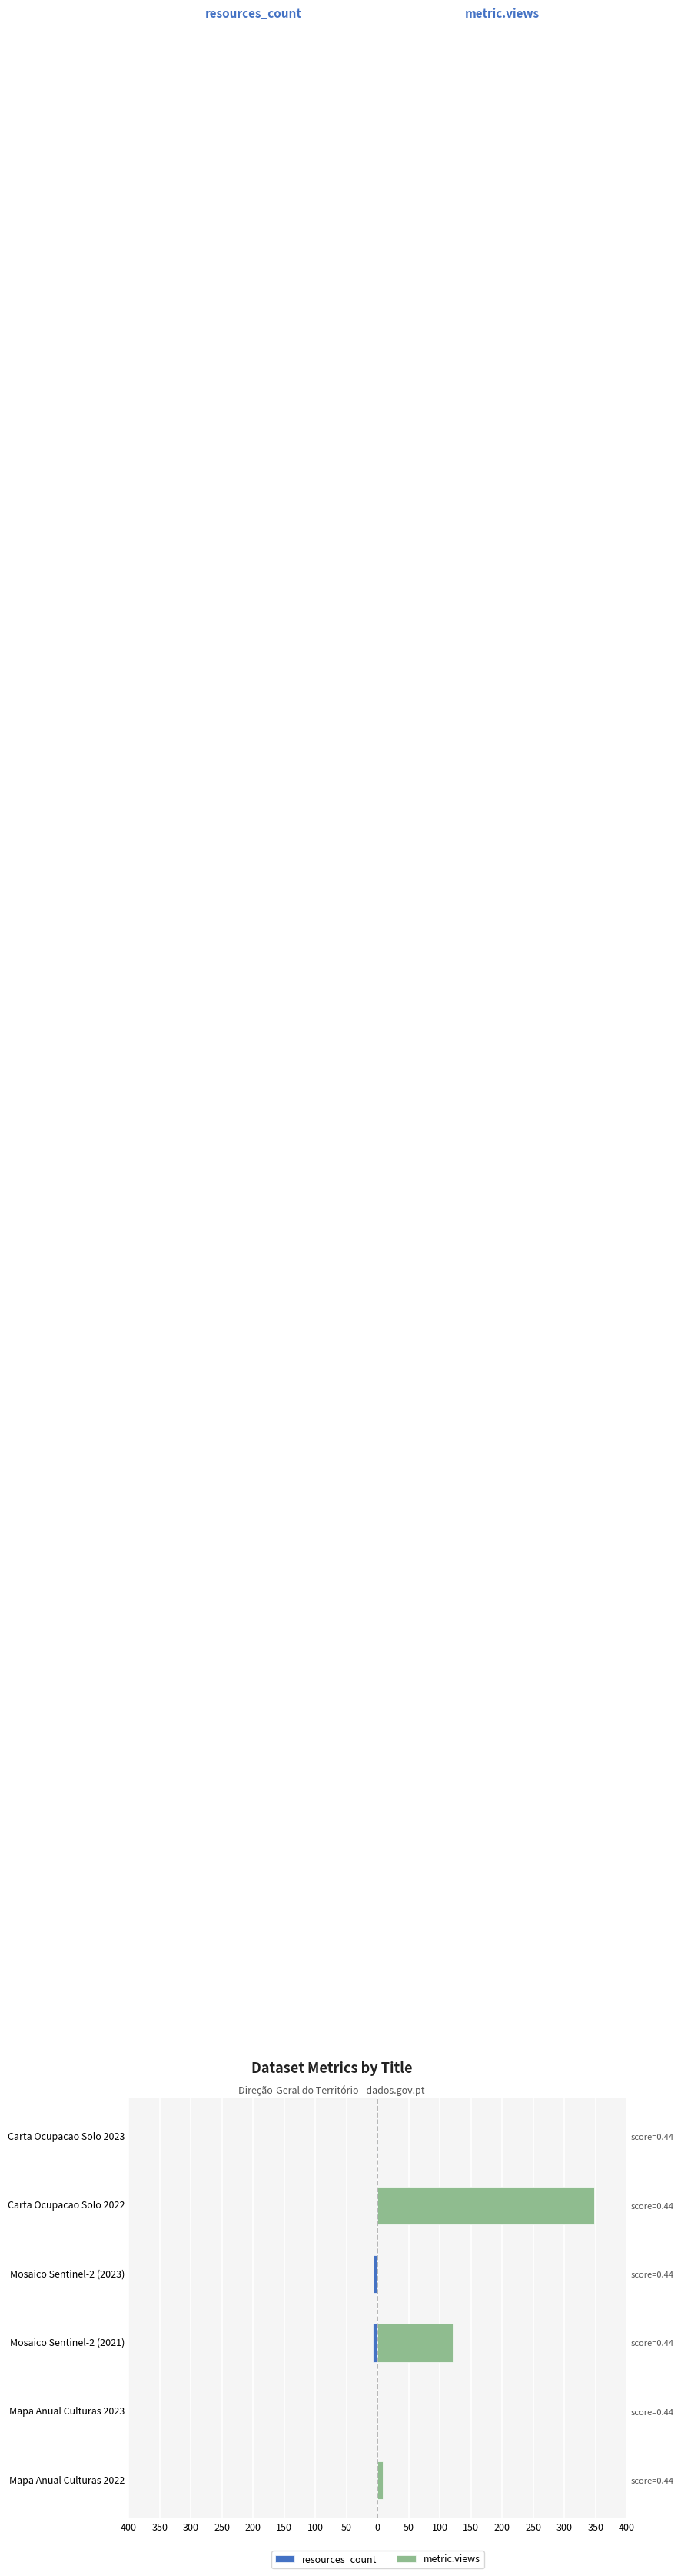

At how many categories does at least one series exceed 344?

1